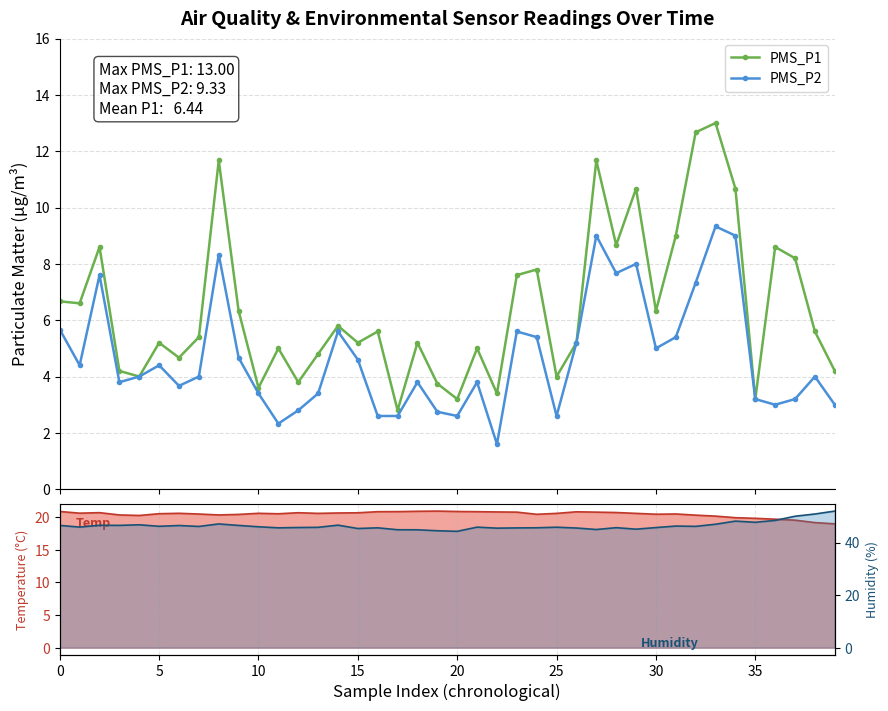

Rank the series at 23 from lowest to highest value.

PMS_P2, PMS_P1